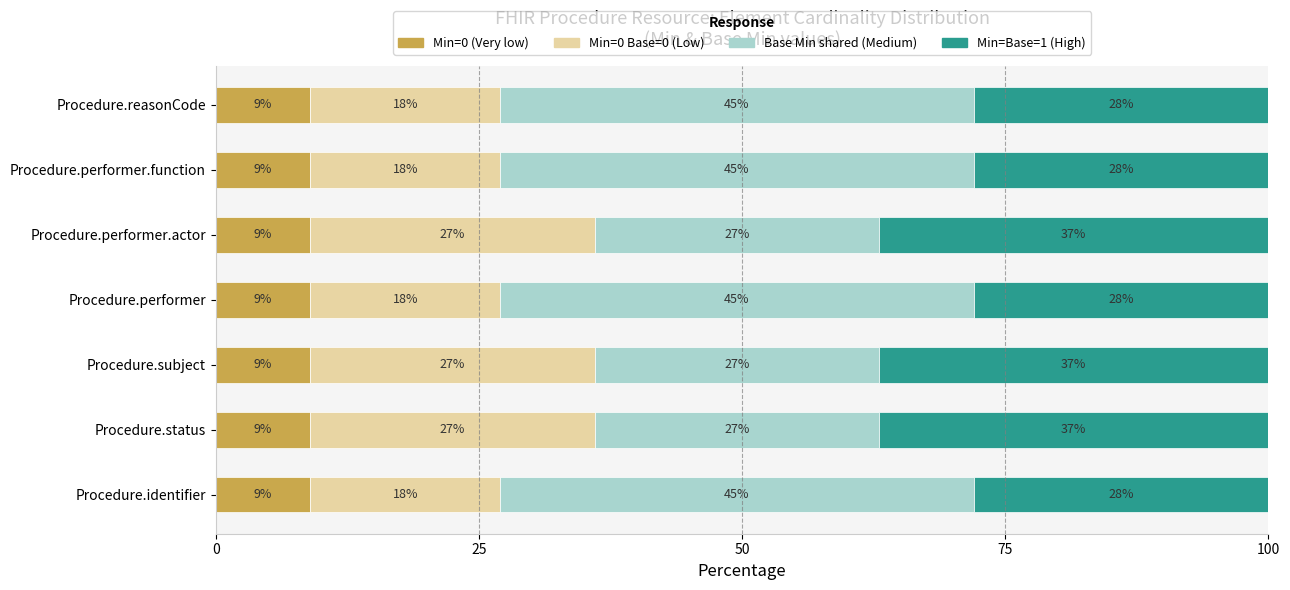

What is the minimum value for Min=0 (Very low)?

9